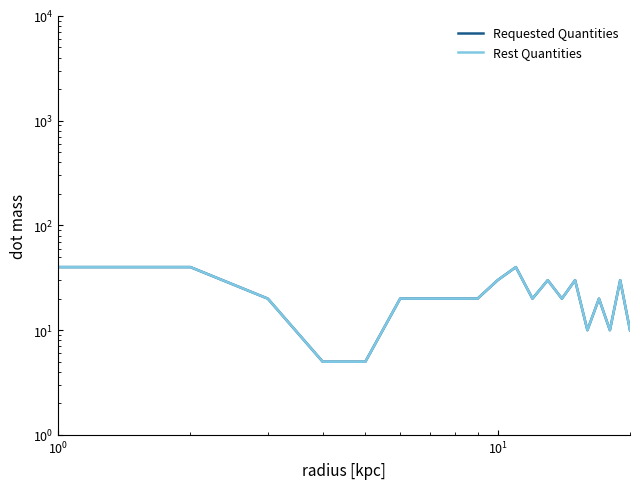

Which series has the largest range (max minus min)?

Requested Quantities